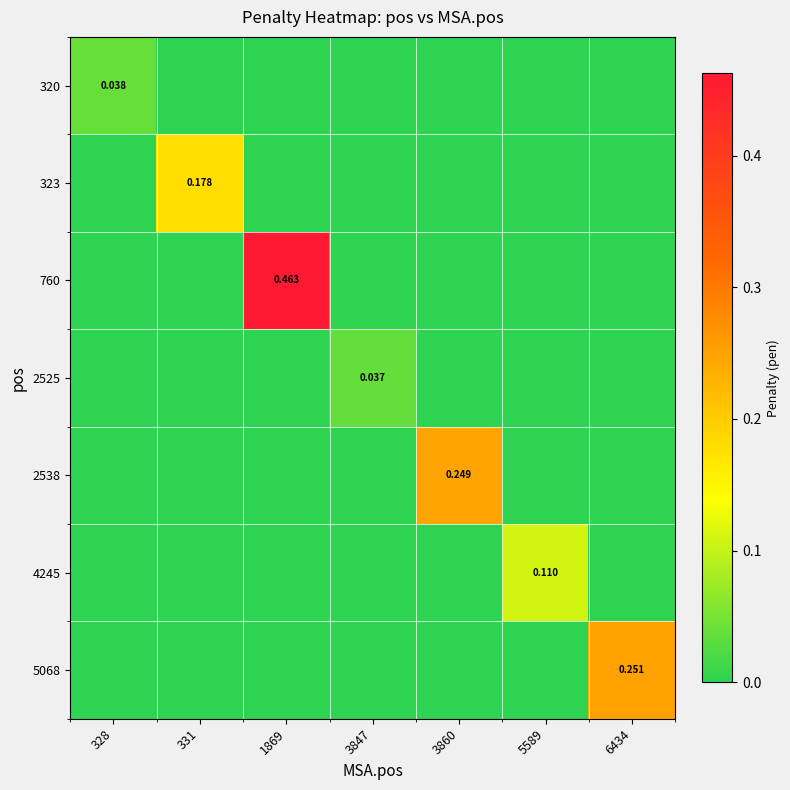

How many values in 323 are above zero?

1